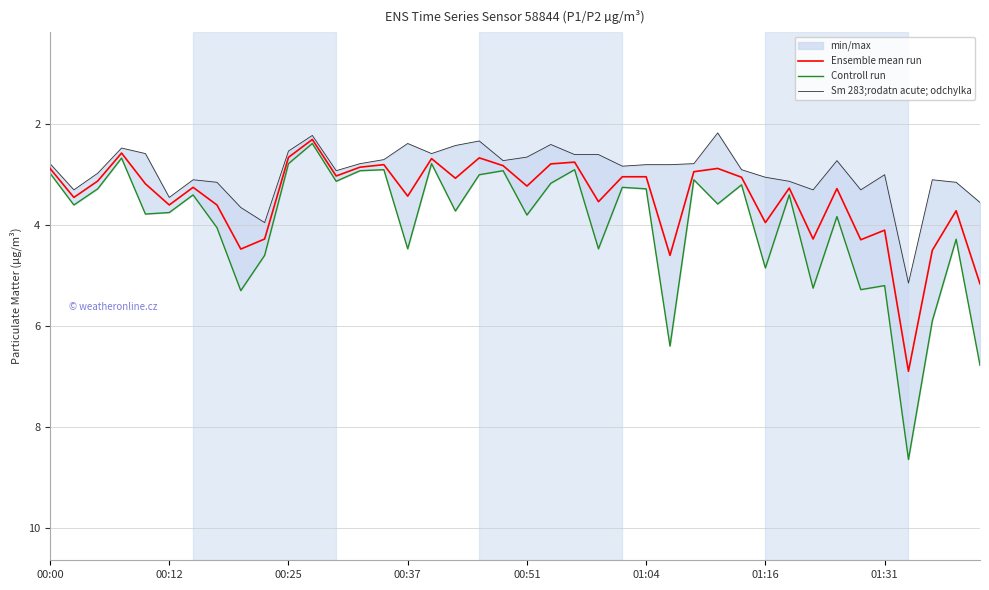

At how many categories does at least one series exceed 3?

30